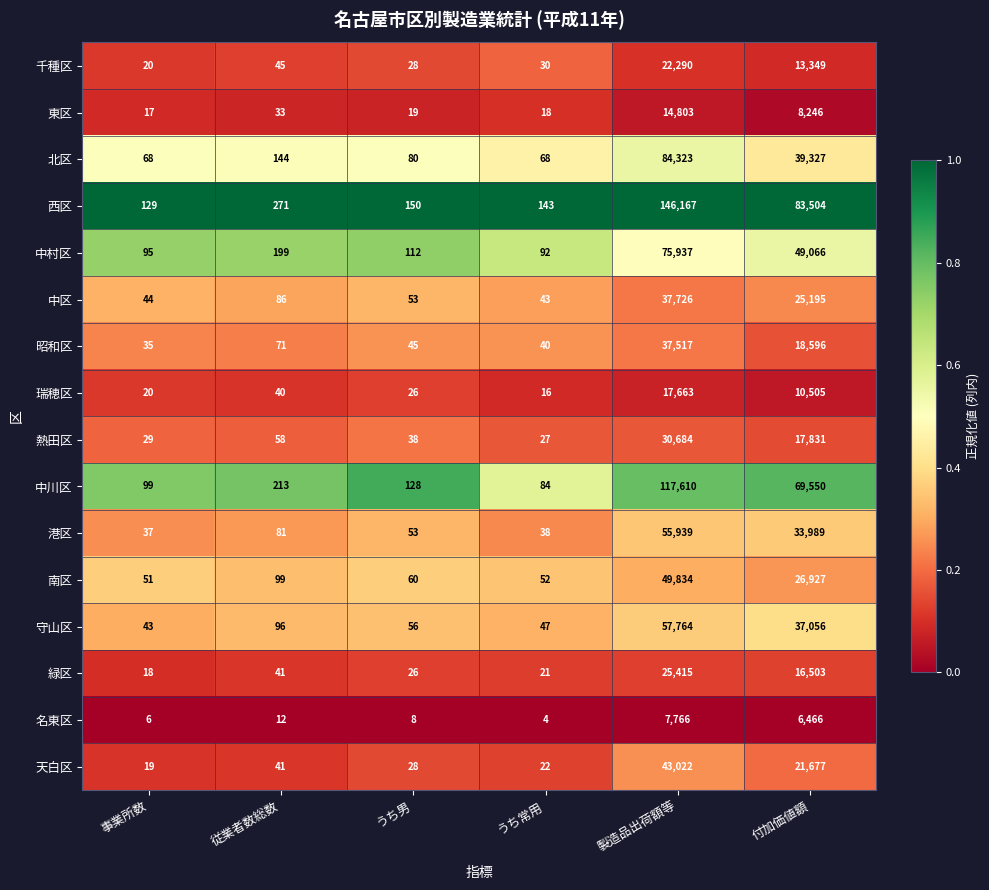

How many series are shown in this chart?

16